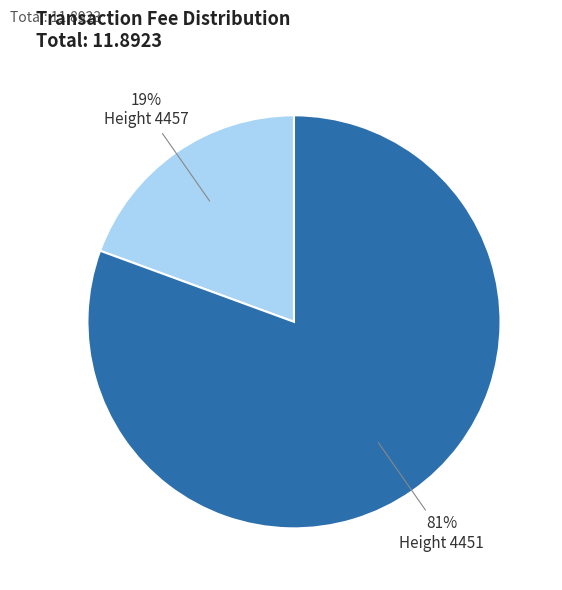

To the nearest percent, what is the average slice percentage?

50%